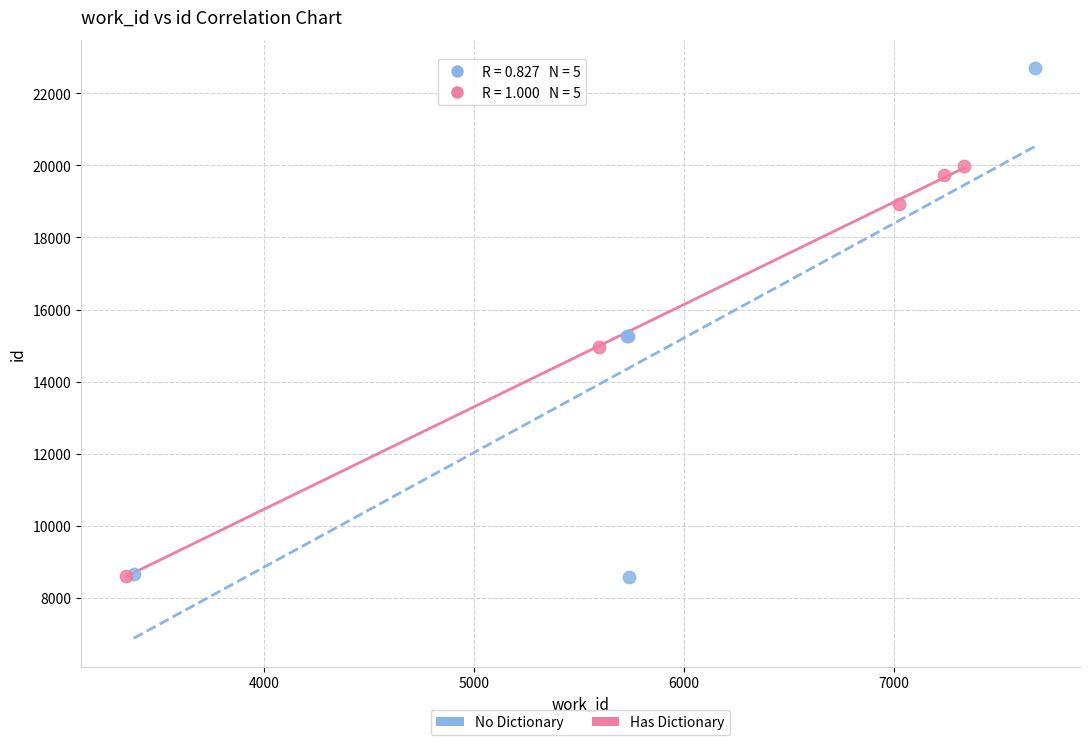

Which series has the widest spread of Y values?

No Dictionary